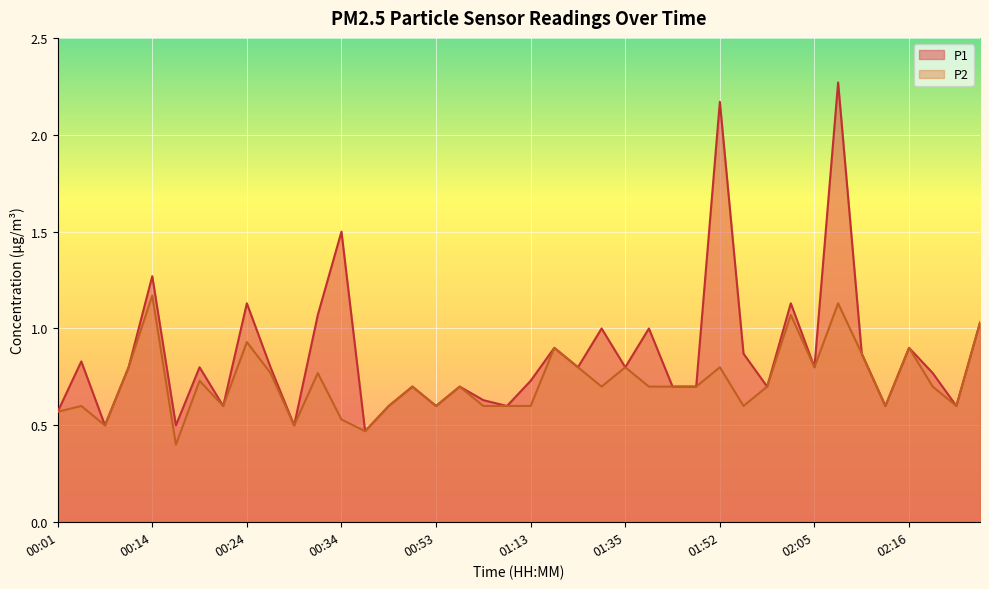

What is the total value across all series at 00:16?

0.9